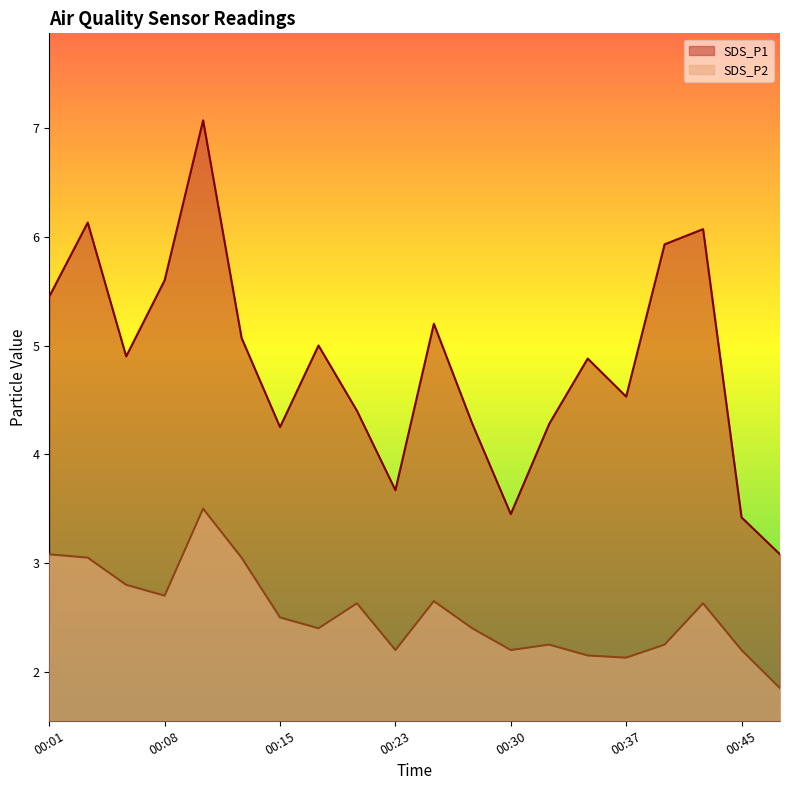

How many distinct data groups are displayed?

2